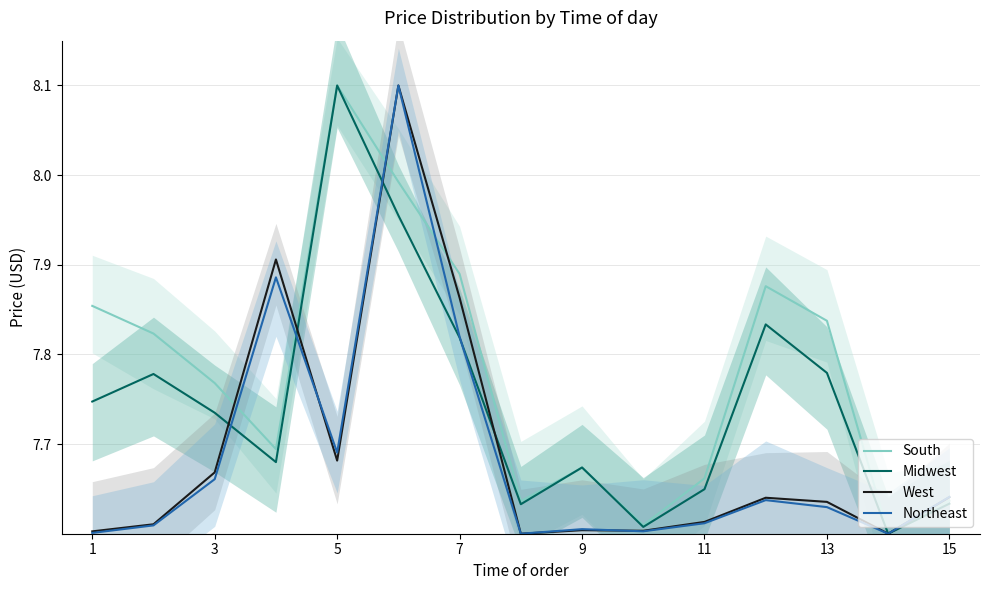

What is the difference between the second highest and minimum values in the South series?

0.4